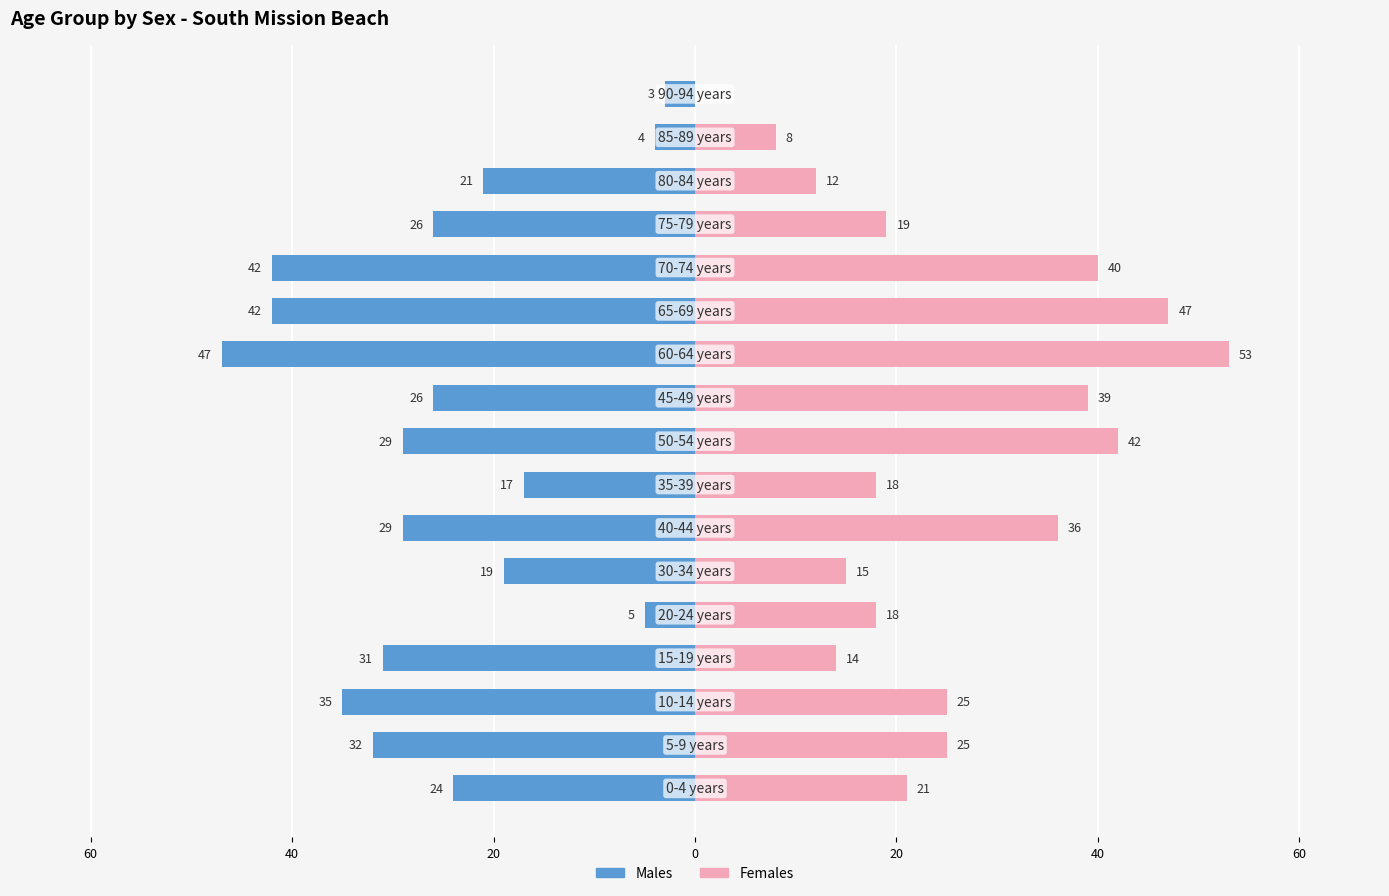

What is the greatest value displayed?

53